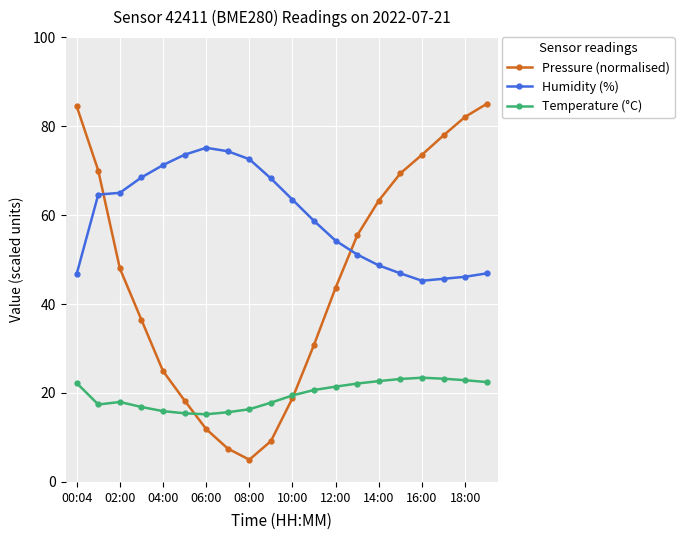

Which series has the widest spread of values?

Pressure (normalised)